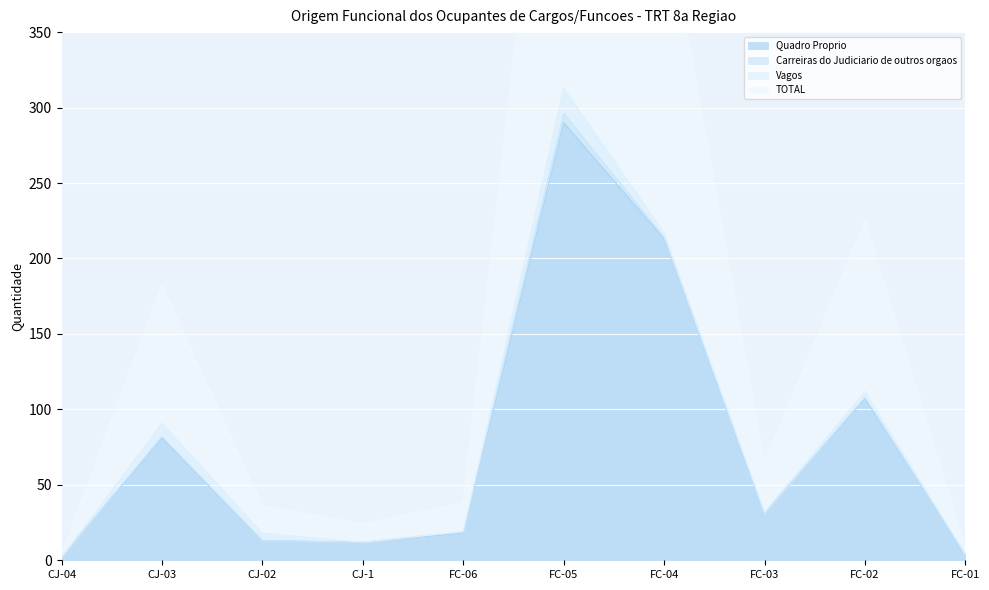

What is the highest value of the Quadro Proprio series?

290